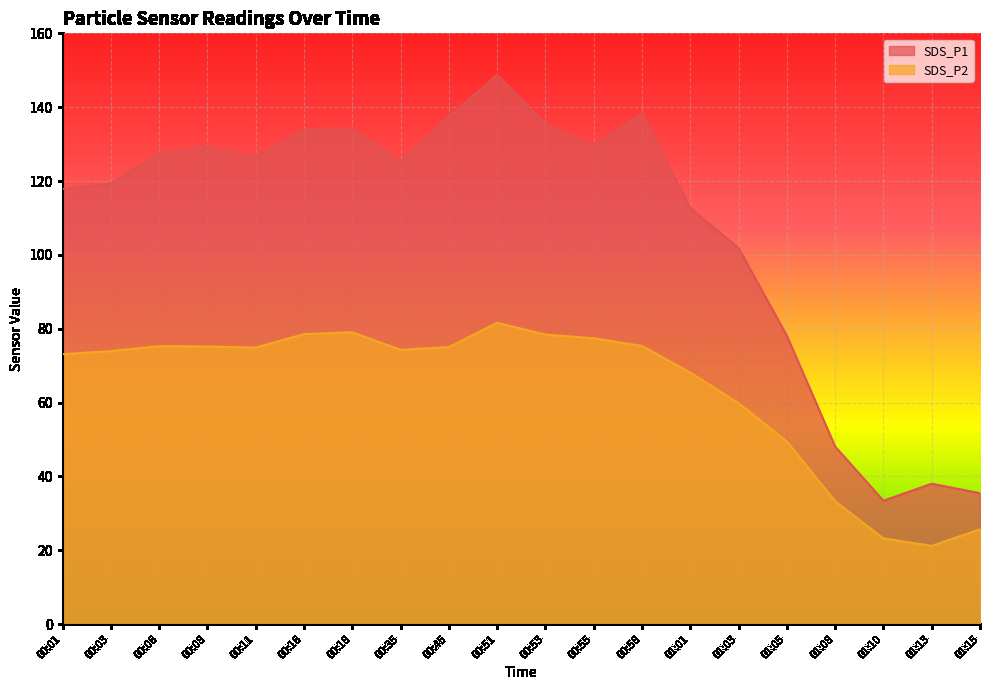

What is the maximum value shown in the chart?

148.7